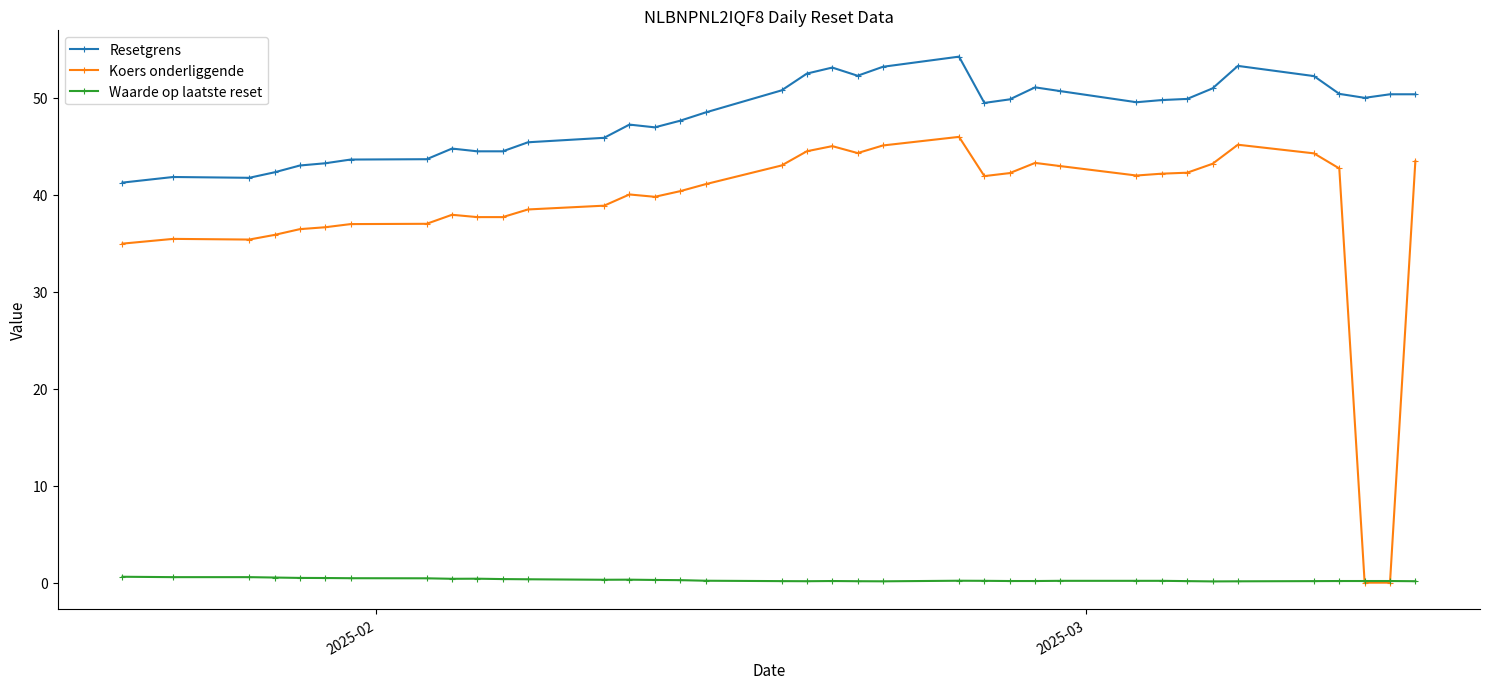

True or false: Resetgrens and Koers onderliggende intersect in this chart.

False